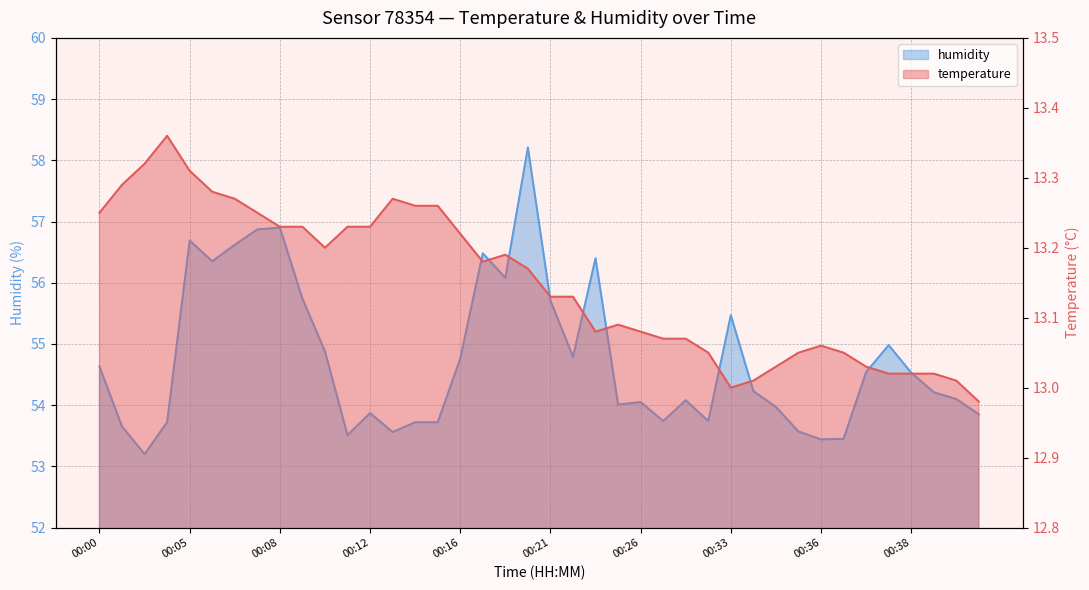

Reading left to right, list all the values displayed in this chart.

humidity: 54.6	53.6	53.2	53.7	56.7	56.4	56.6	56.9	56.9	55.7	54.9	53.5	53.9	53.6	53.7	53.7	54.8	56.5	56.1	58.2	55.7	54.8	56.4	54.0	54.0	53.7	54.1	53.7	55.5	54.2	54.0	53.6	53.4	53.5	54.5	55.0	54.5	54.2	54.1	53.9
temperature: 13.2	13.3	13.3	13.4	13.3	13.3	13.3	13.2	13.2	13.2	13.2	13.2	13.2	13.3	13.3	13.3	13.2	13.2	13.2	13.2	13.1	13.1	13.1	13.1	13.1	13.1	13.1	13.1	13.0	13.0	13.0	13.1	13.1	13.1	13.0	13.0	13.0	13.0	13.0	13.0